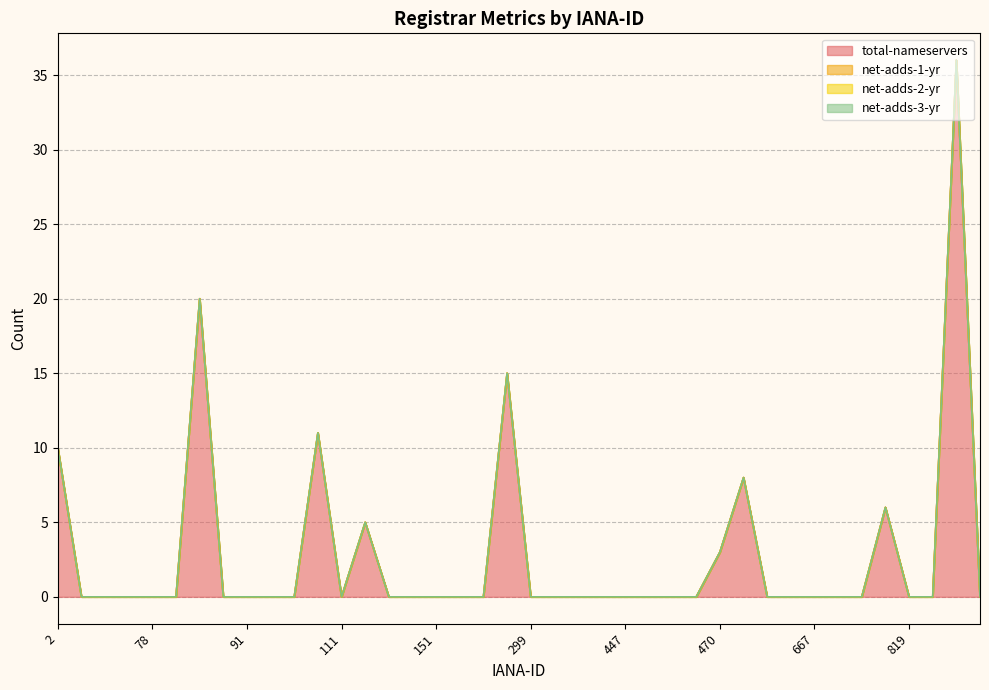

List the series in order of their peak value, lowest first.

net-adds-1-yr, net-adds-2-yr, net-adds-3-yr, total-nameservers